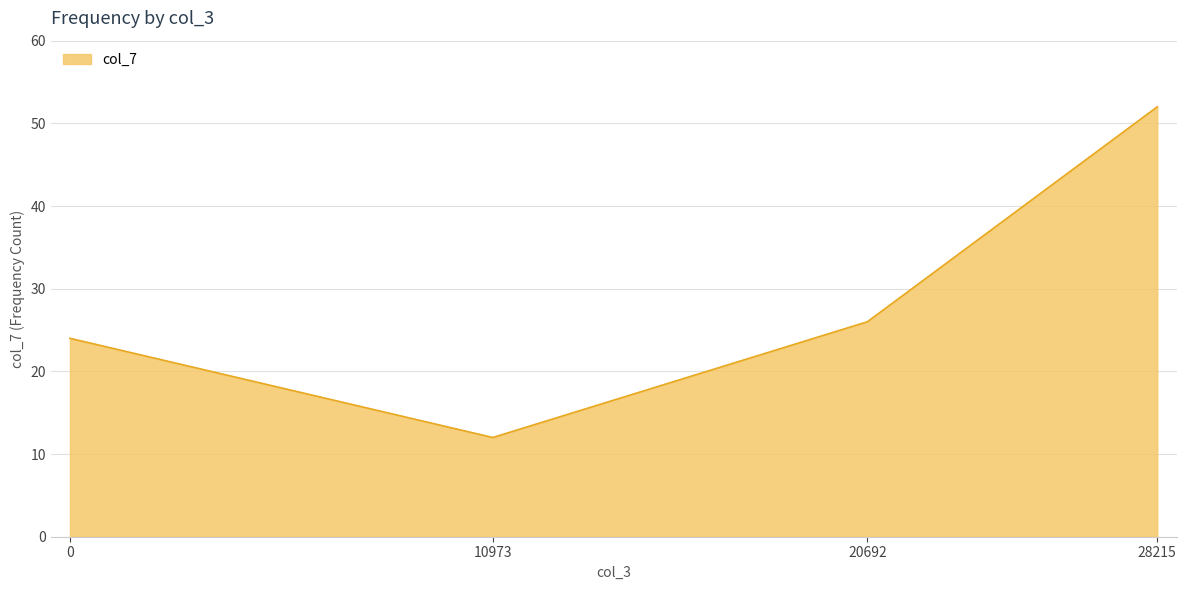

Read the value at 0.

24